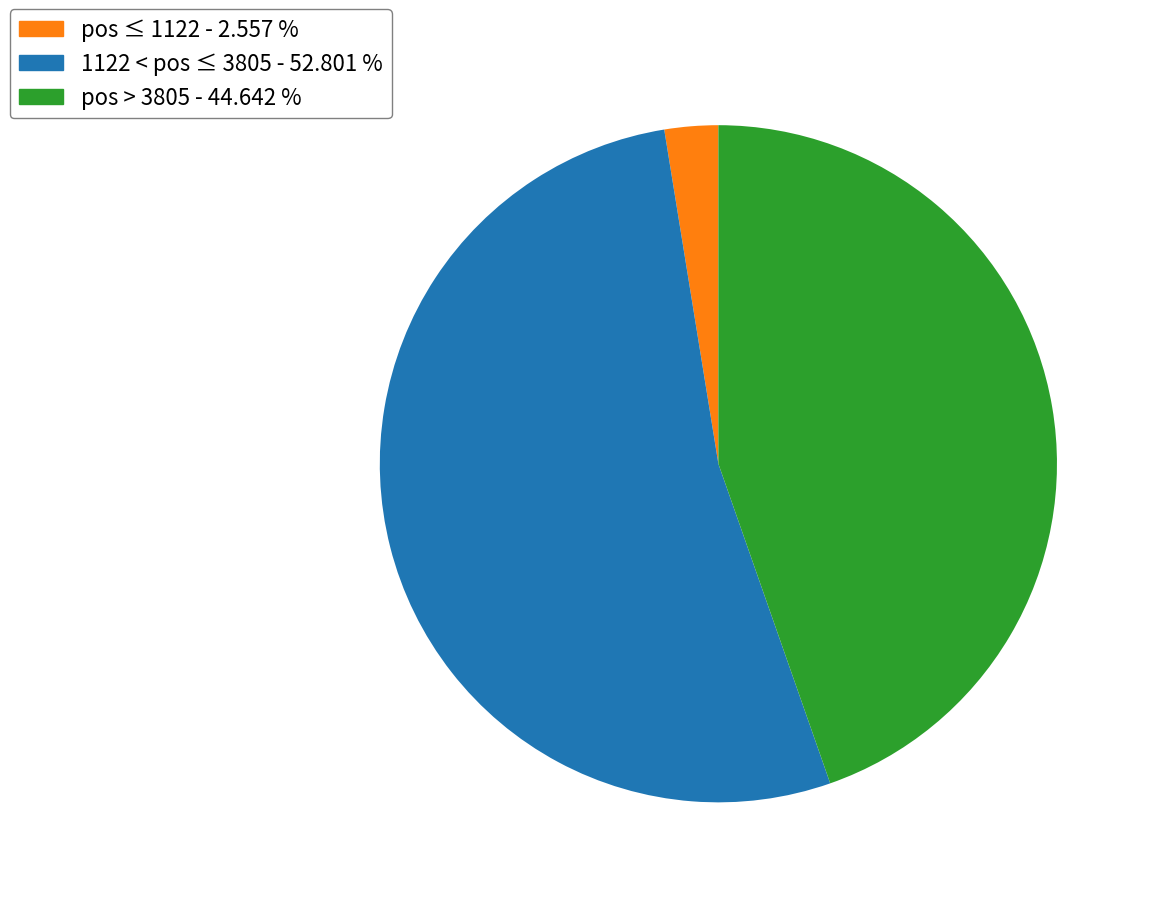

Does any single category account for the majority?

Yes